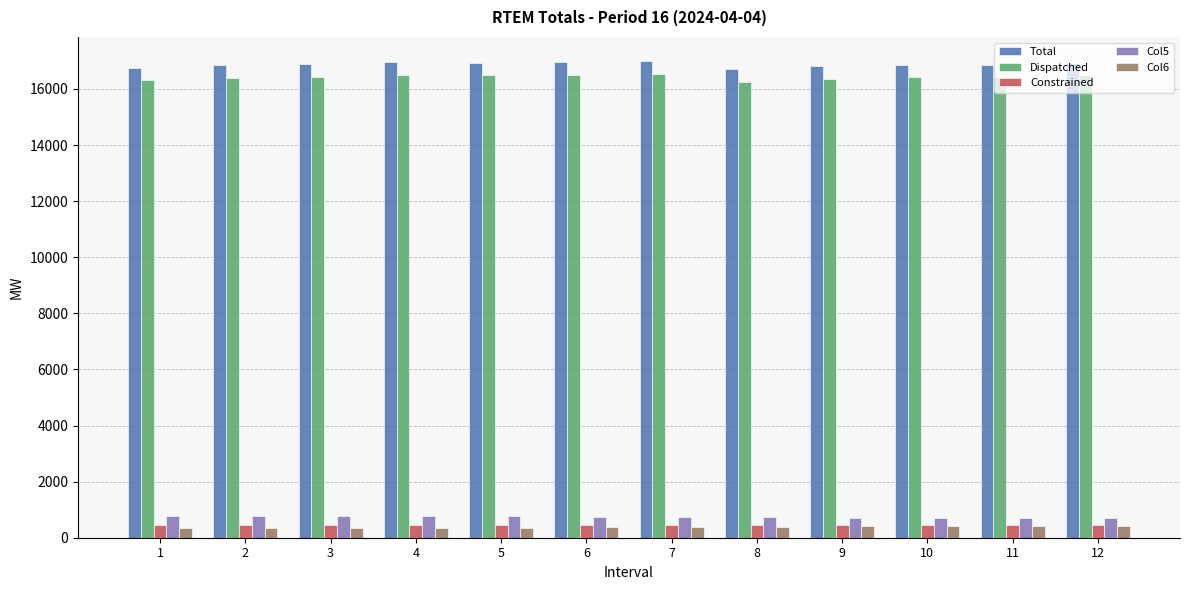

How many data points does each series have?

12